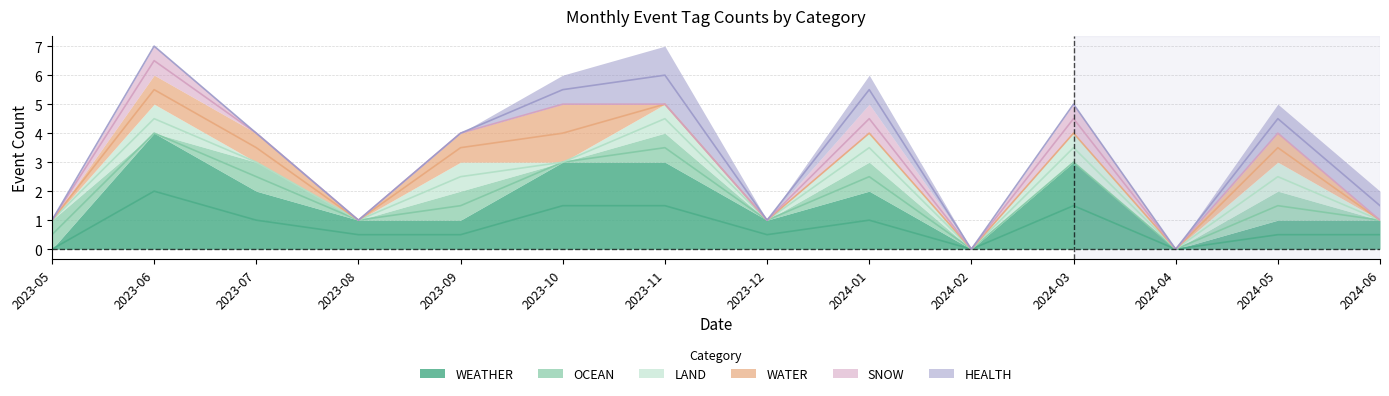

Reading left to right, list all the values displayed in this chart.

WEATHER: 0	4	2	1	1	3	3	1	2	0	3	0	1	1
OCEAN: 1	0	1	0	1	0	1	0	1	0	0	0	1	0
LAND: 0	1	0	0	1	0	1	0	1	0	1	0	1	0
WATER: 0	1	1	0	1	2	0	0	0	0	0	0	1	0
SNOW: 0	1	0	0	0	0	0	0	1	0	1	0	0	0
HEALTH: 0	0	0	0	0	1	2	0	1	0	0	0	1	1